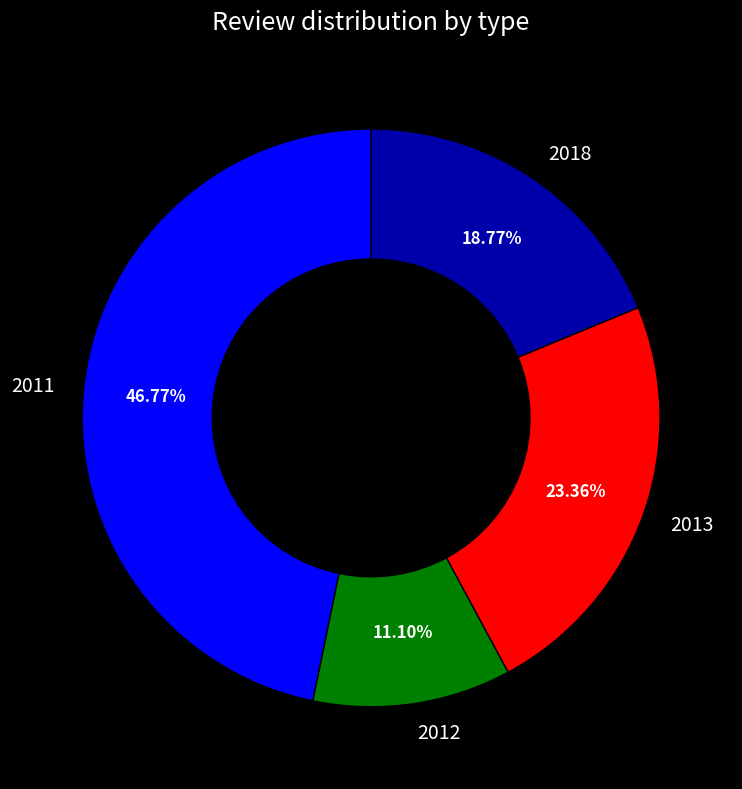

To the nearest percent, what is the difference between the largest and smallest slice percentages?

36%